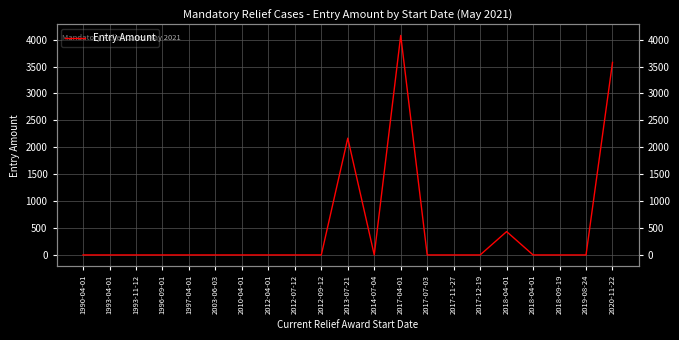

Where is the first local maximum?

2013-07-21